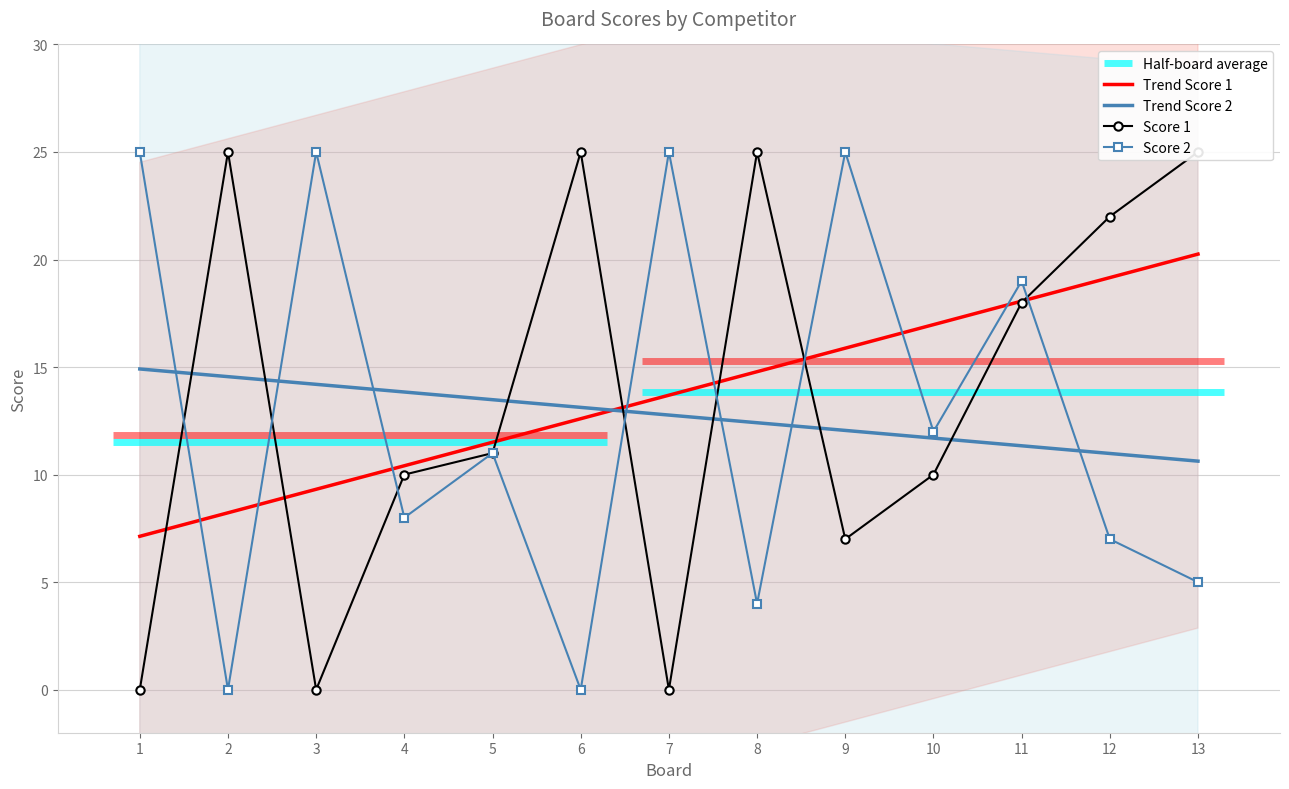

What value does the Score 1 series have at 13?

25.0